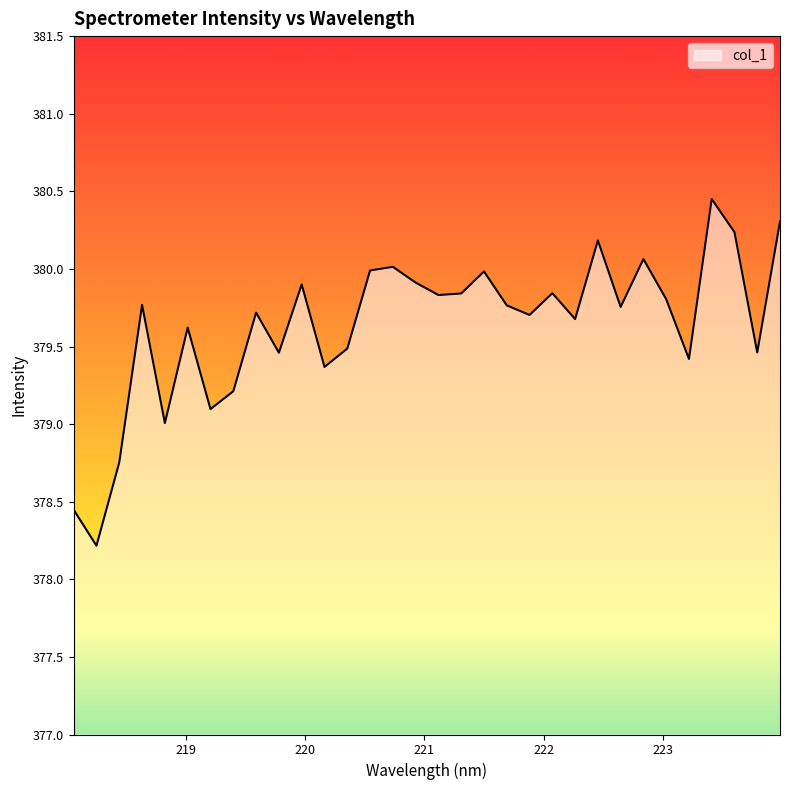

What is the difference between the maximum and minimum values?

2.2